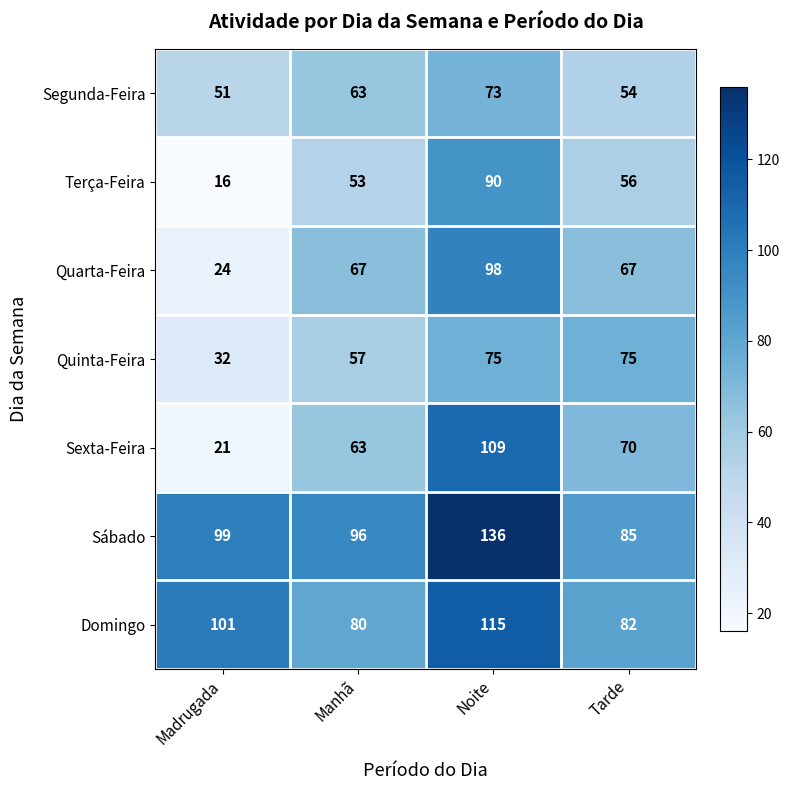

List the series in order of their peak value, highest first.

Sábado, Domingo, Sexta-Feira, Quarta-Feira, Terça-Feira, Quinta-Feira, Segunda-Feira